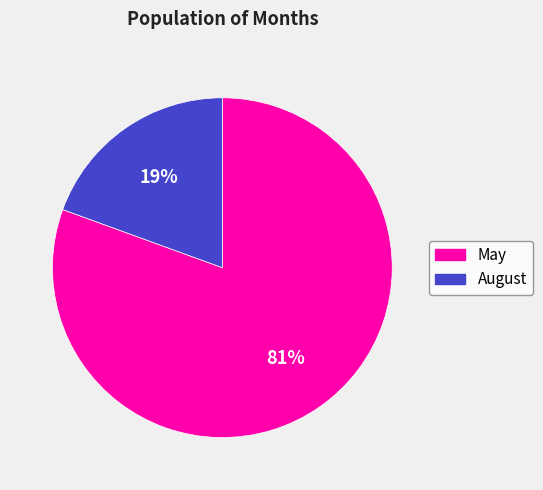

To the nearest percent, what is the average slice percentage?

50%